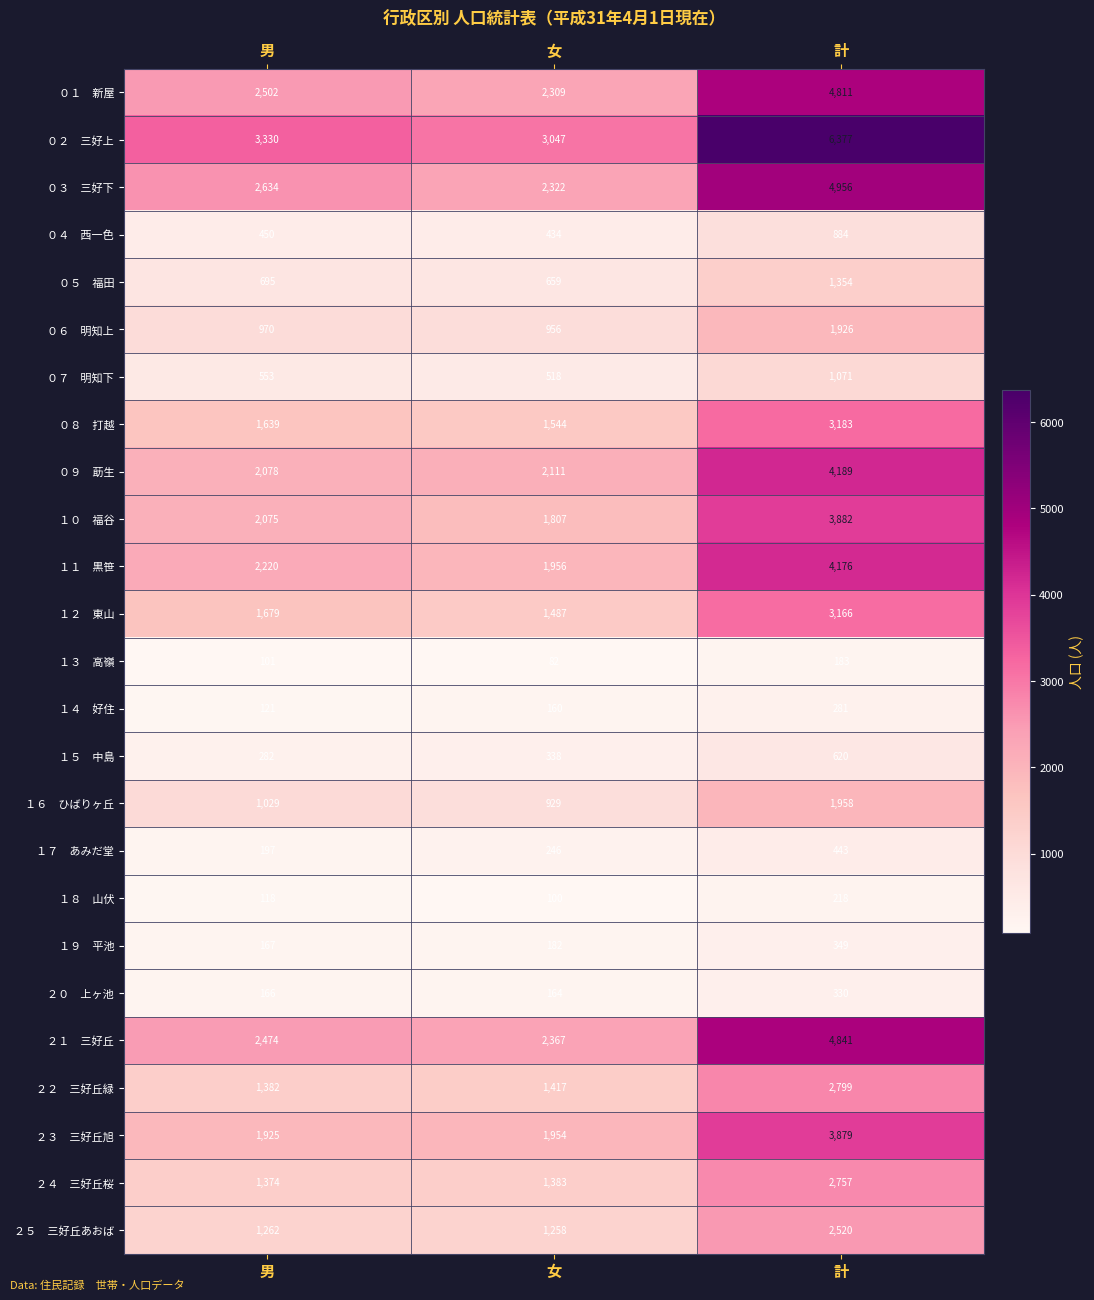

At which category does the chart reach its minimum across all series?

女